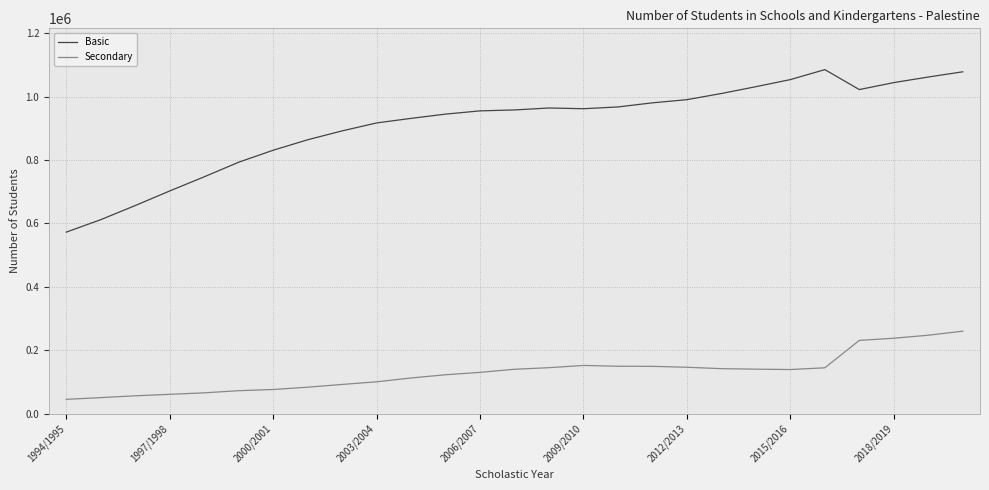

List the series in order of their overall mean, lowest first.

Secondary, Basic